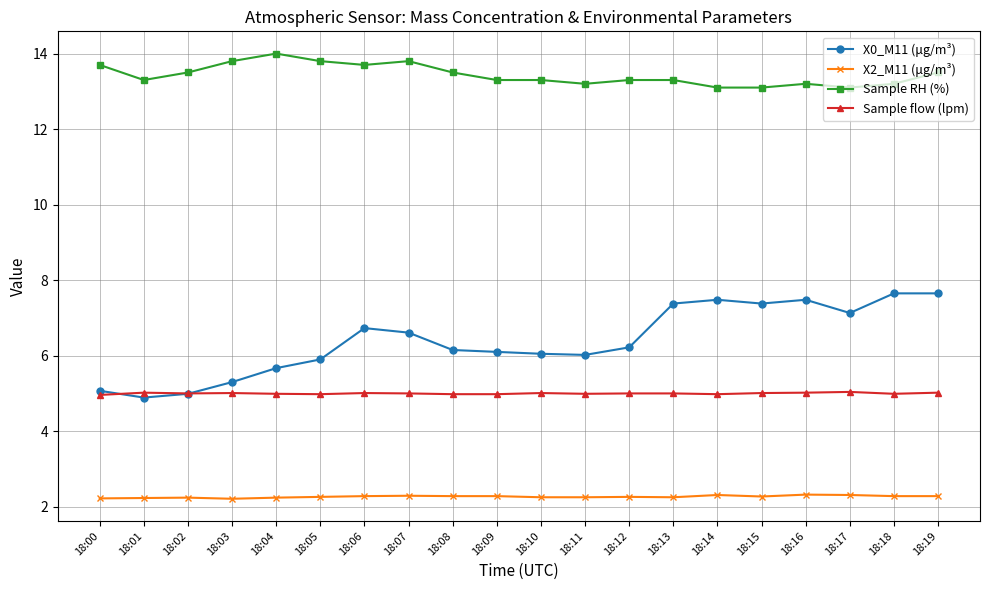

Rank the series by their maximum value, from highest to lowest.

Sample RH (%), X0_M11 (μg/m³), Sample flow (lpm), X2_M11 (μg/m³)